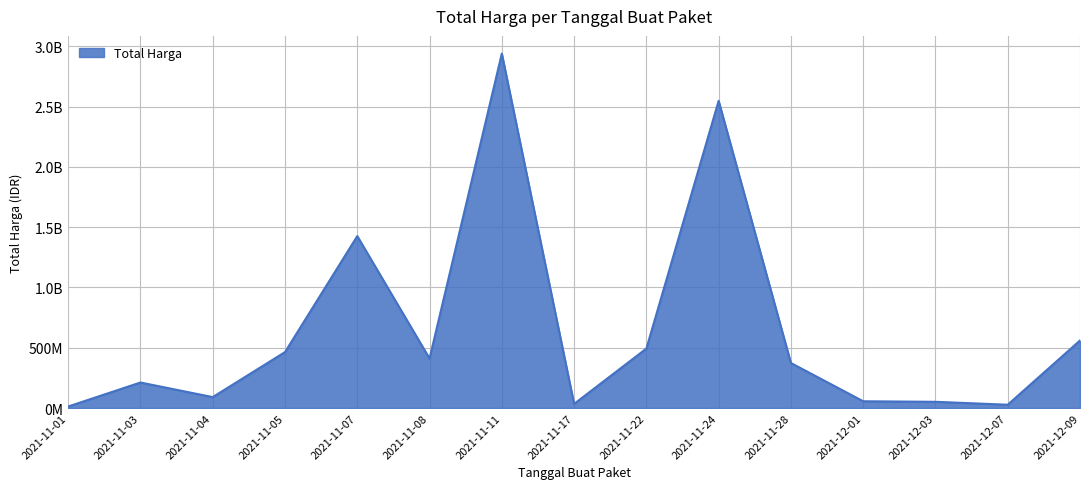

What position from the left is 2021-11-07?

5